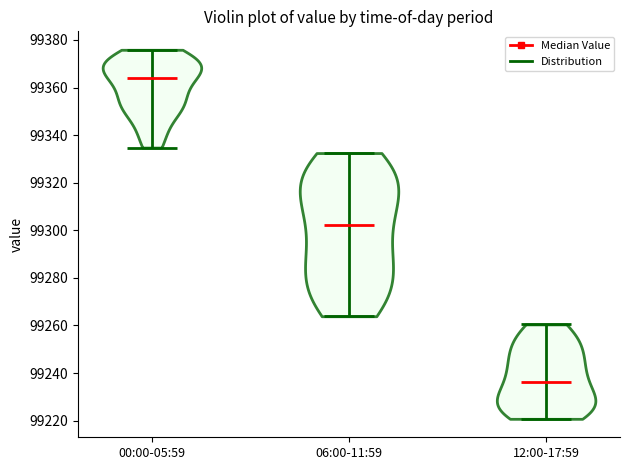

What is the lowest point the violin for 00:00-05:59 reaches on the y-axis? The values are not printed on the chart, so give them approximately, as read against the axis.

99334